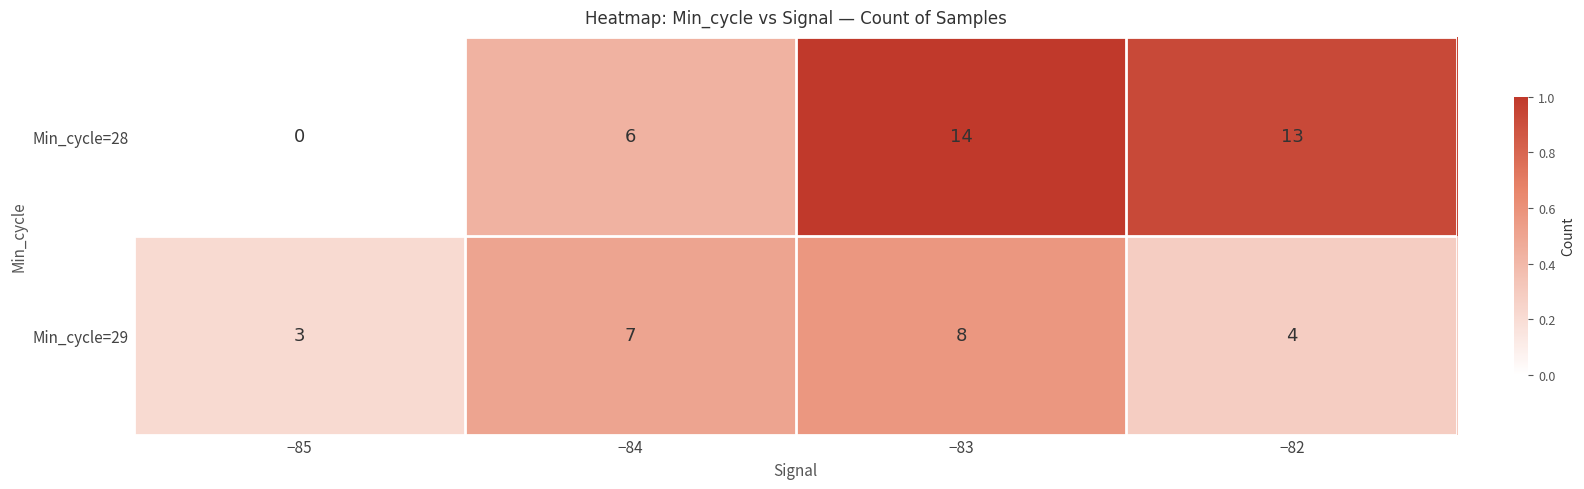

What is the greatest value displayed?

14